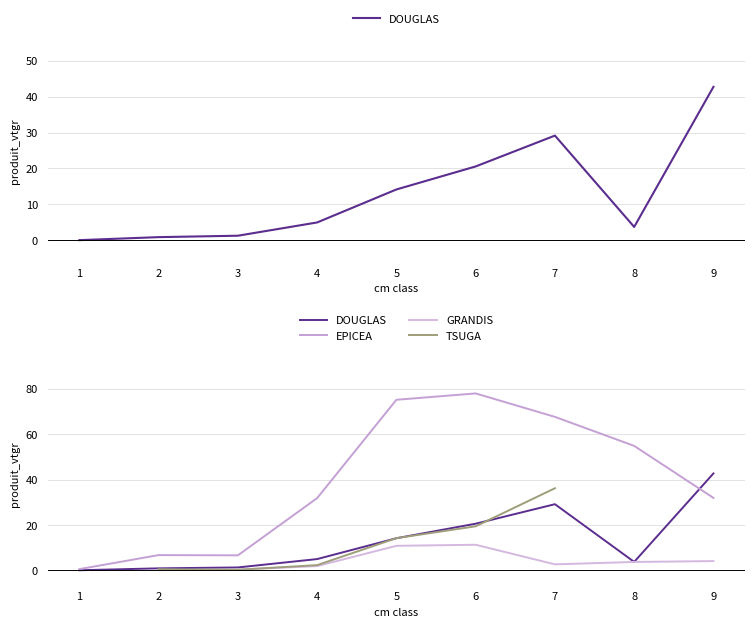

Count the GRANDIS values in the range 0 to 4.

5